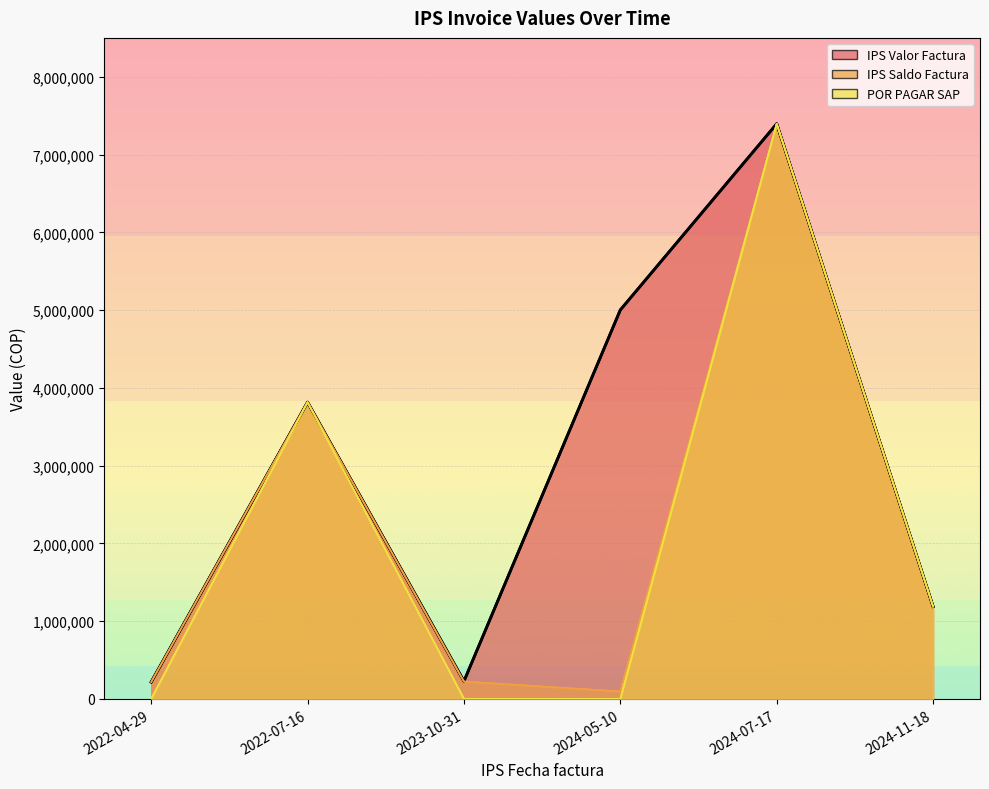

Is it true that IPS Valor Factura equals 227684 at 2023-10-31?

True